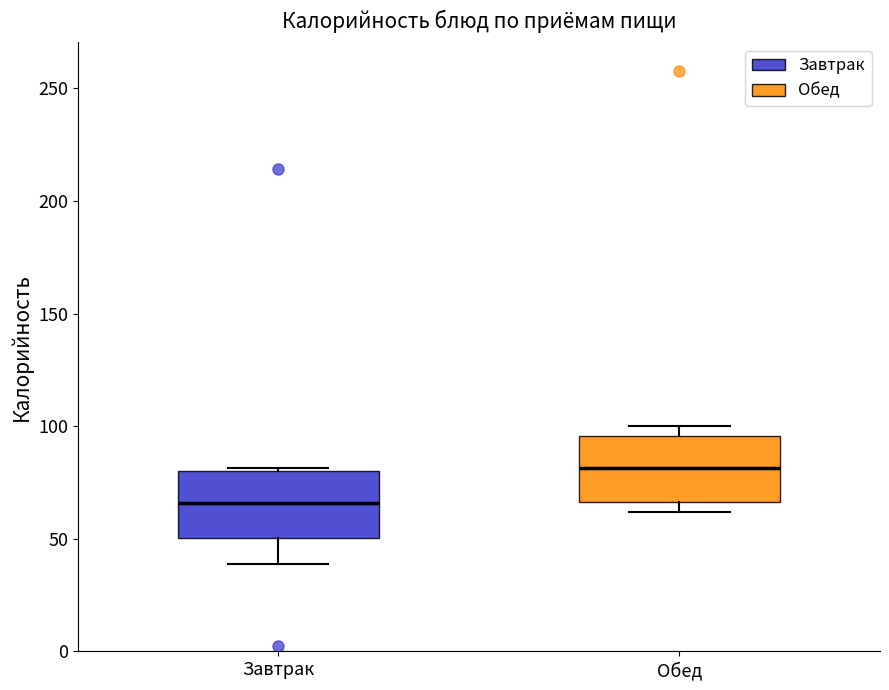

Which box's median line is the highest?

Обед